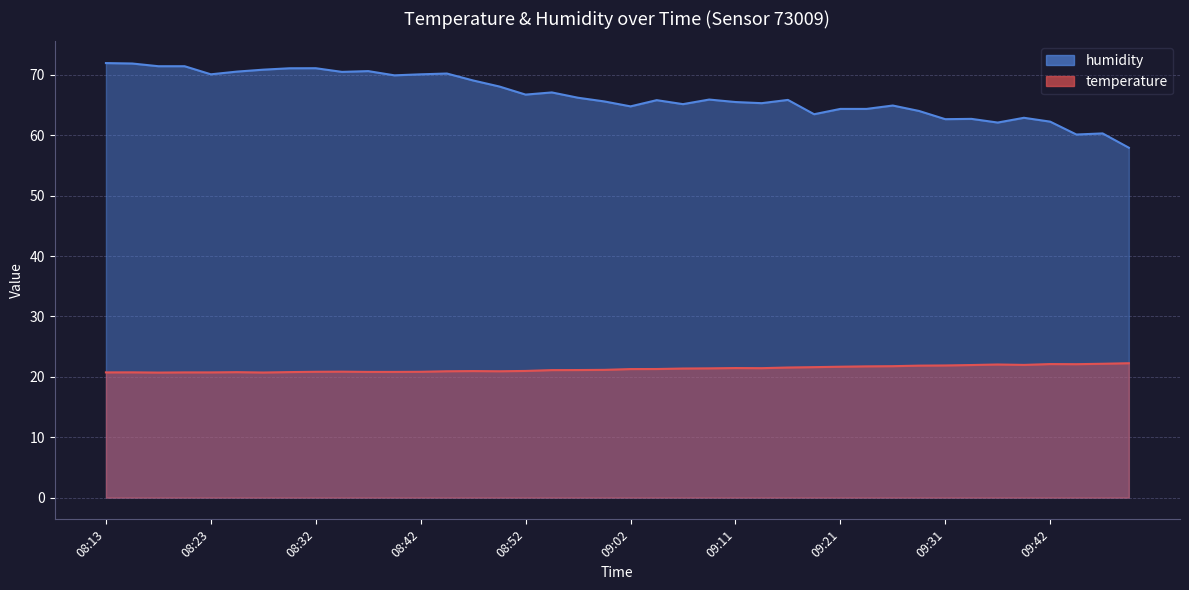

Is it true that temperature equals 20.9 at 08:50?

True